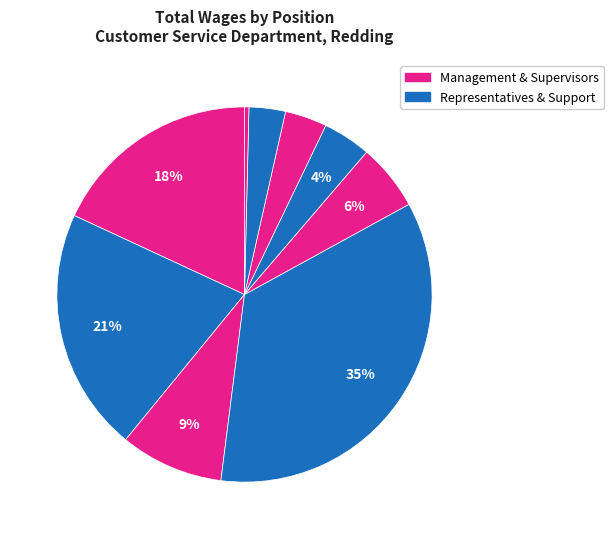

To the nearest percent, what is the average slice percentage?

11%